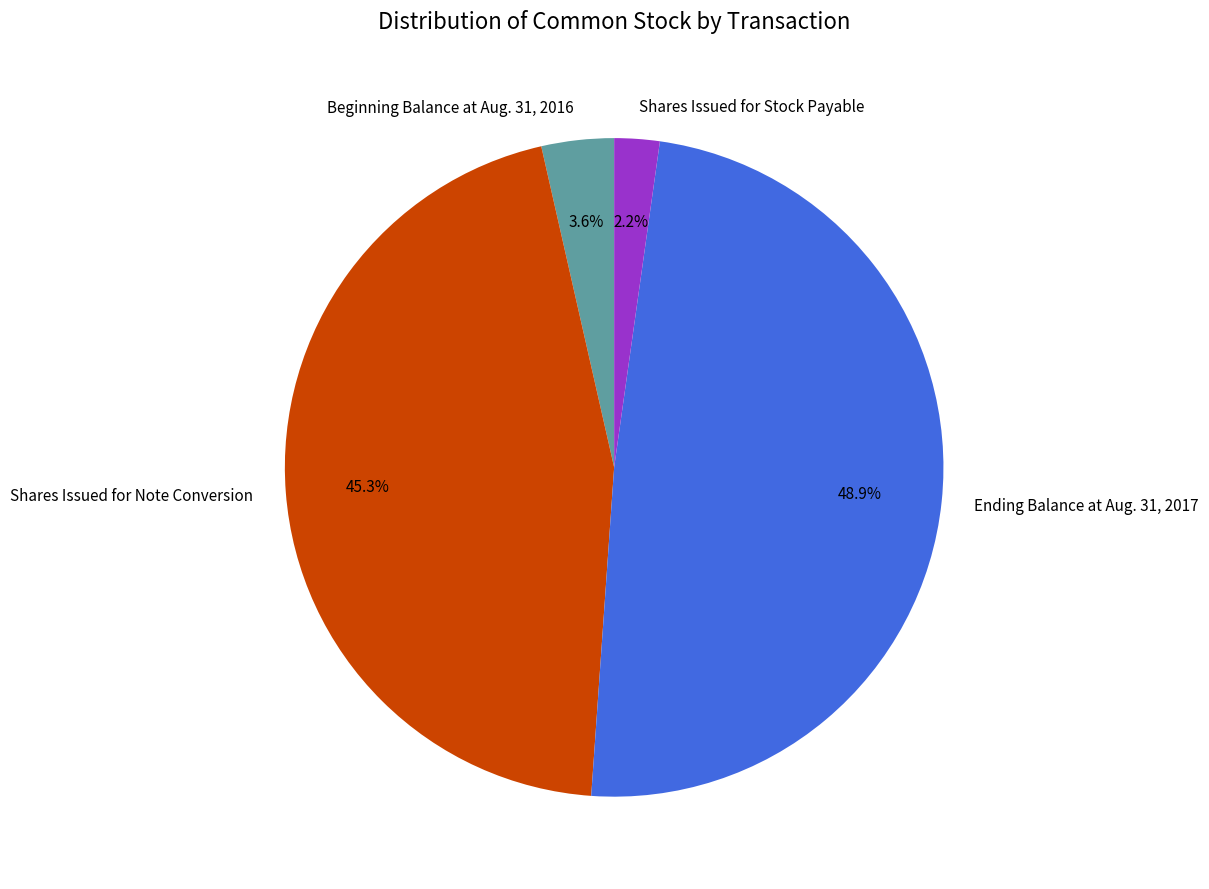

Is Shares Issued for Stock Payable the majority of the pie?

No